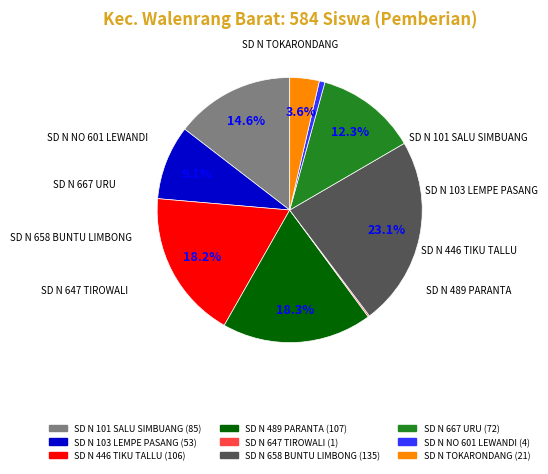

Is there a majority slice in this chart?

No